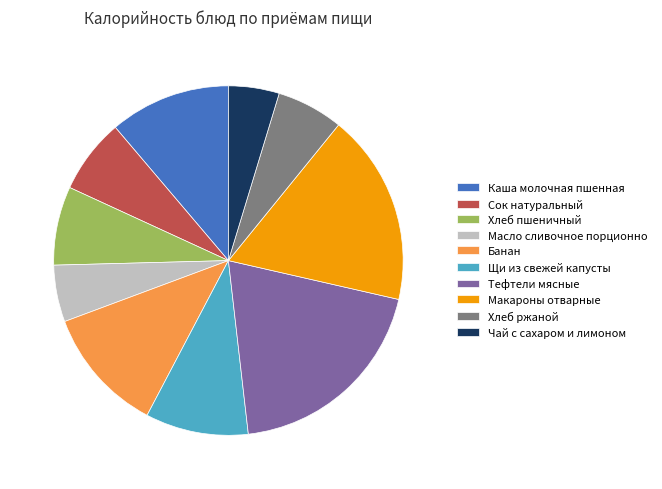

How many segments does this pie chart have?

10